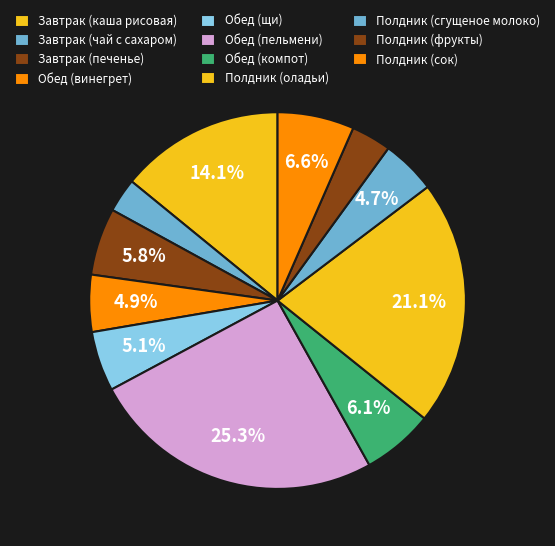

Which category has the smallest portion of the pie?

Завтрак (чай с сахаром)